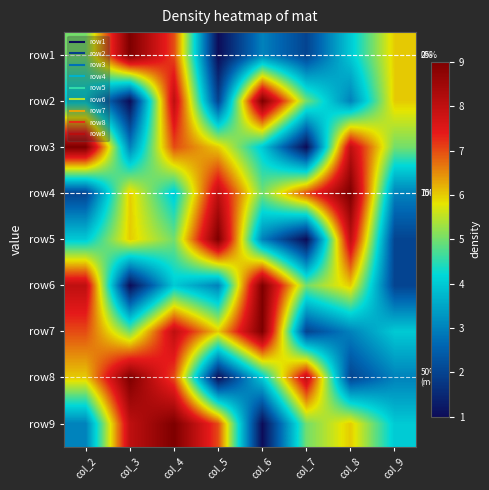

Count the number of categories in the chart.

8